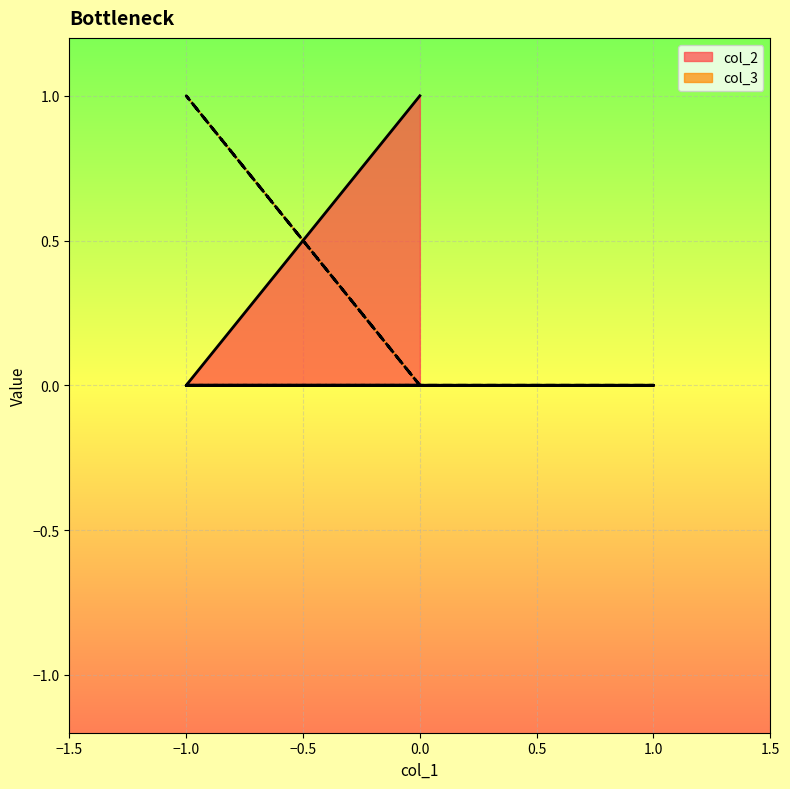

Rank the series by their maximum value, from highest to lowest.

col_2, col_3